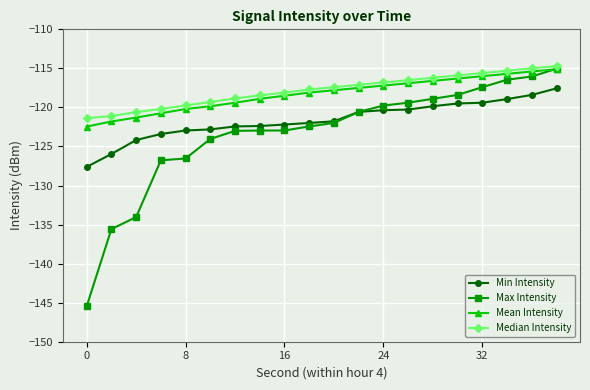

How many series are shown in this chart?

4